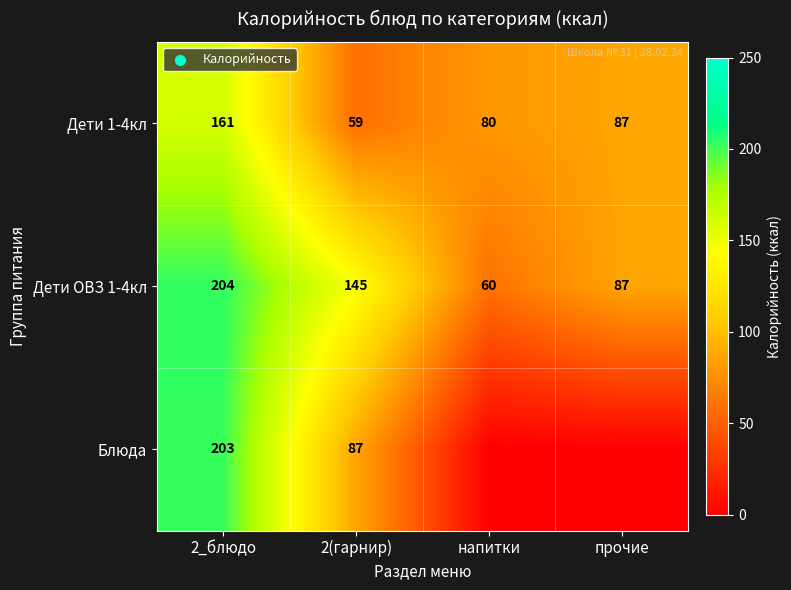

At which label does Дети 1-4кл reach its minimum?

2(гарнир)